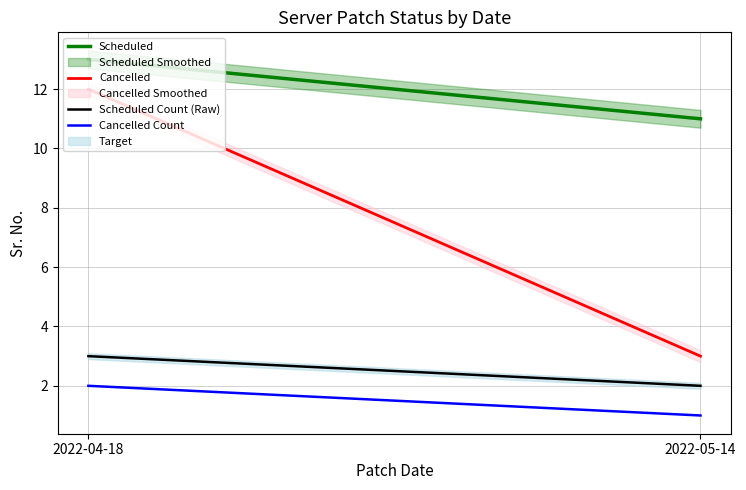

Reading left to right, list all the values displayed in this chart.

Scheduled: 2022-04-18=13	2022-05-14=11
Cancelled: 2022-04-18=12	2022-05-14=3
Scheduled Count (Raw): 2022-04-18=3	2022-05-14=2
Cancelled Count: 2022-04-18=2	2022-05-14=1